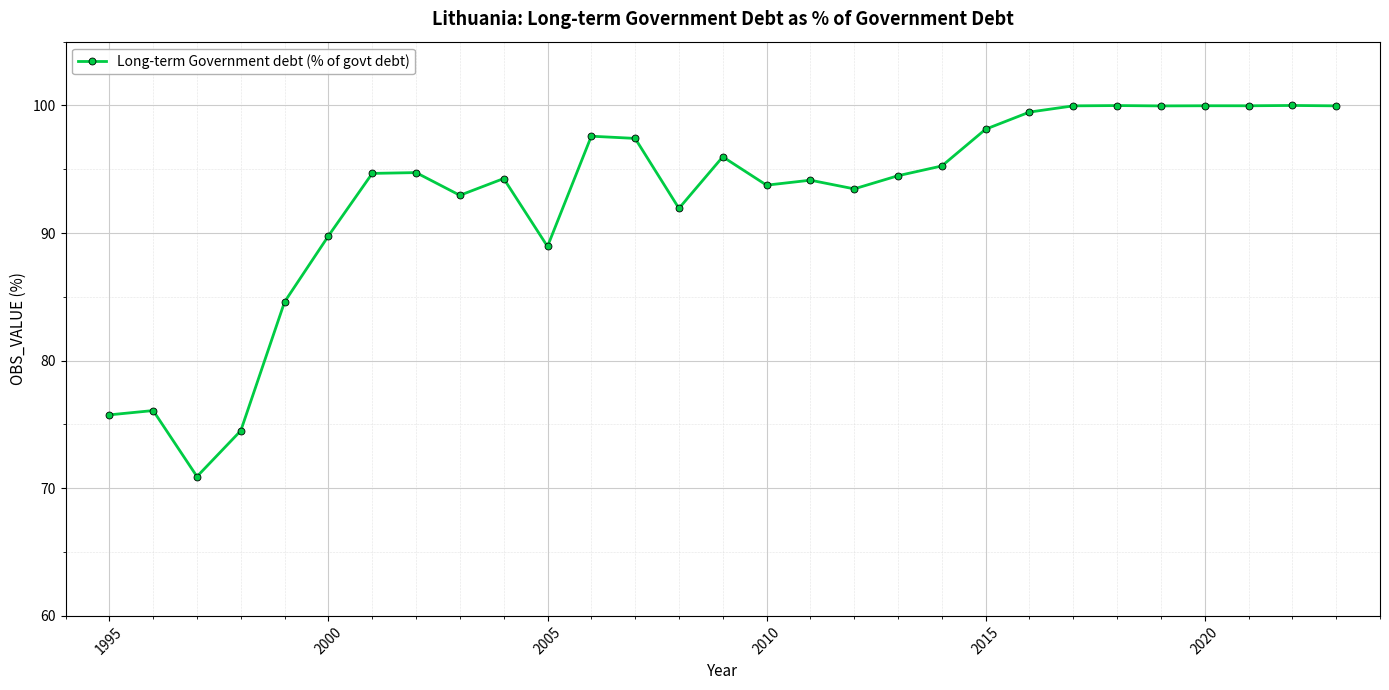

What is the value of the 26th point from the left?

100.0